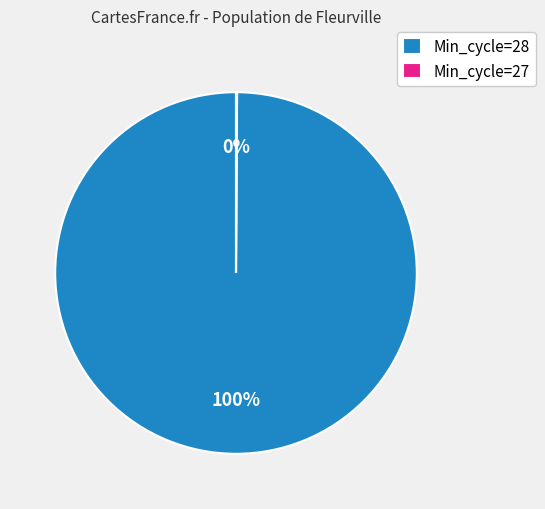

What is the majority slice?

Min_cycle=28